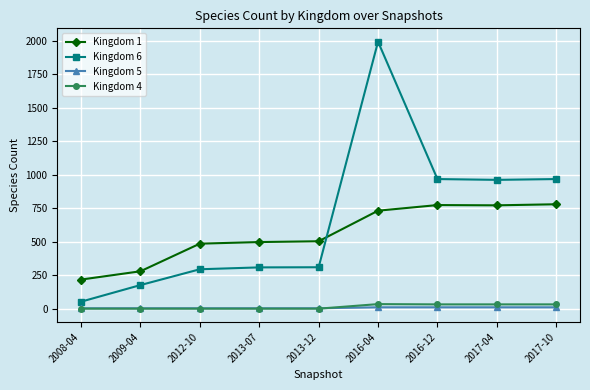

The value of Kingdom 6 at 2016-04 is 1992. True or false?

True